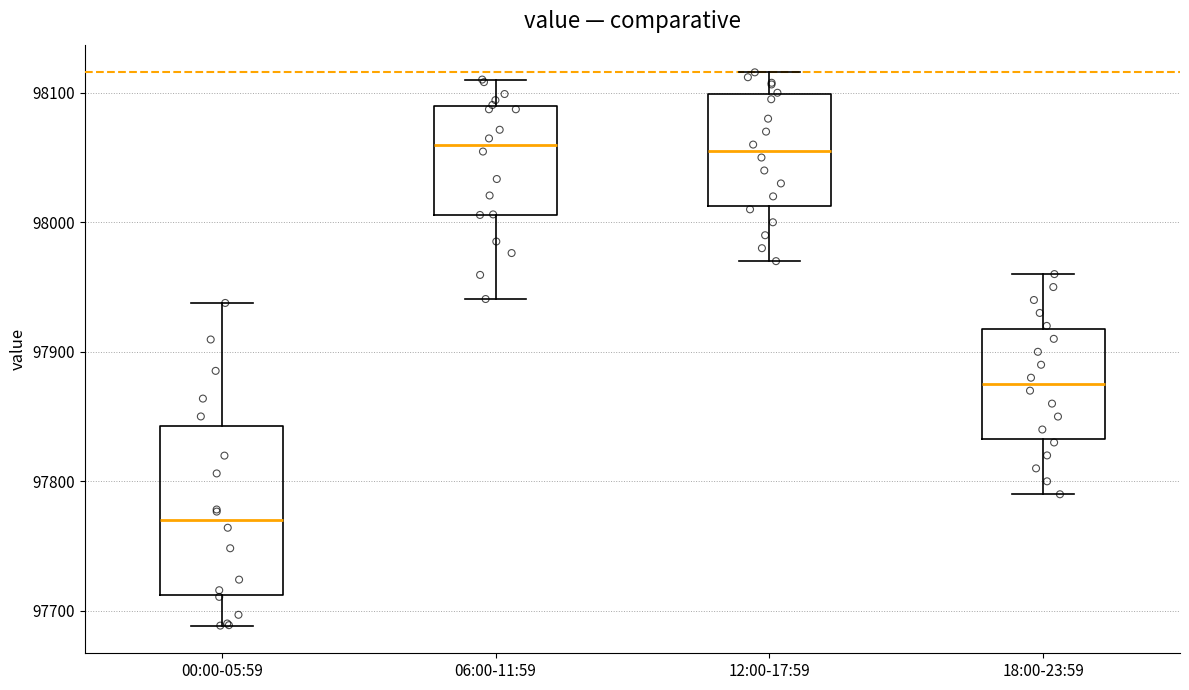

Which box has the lowest median line?

00:00-05:59